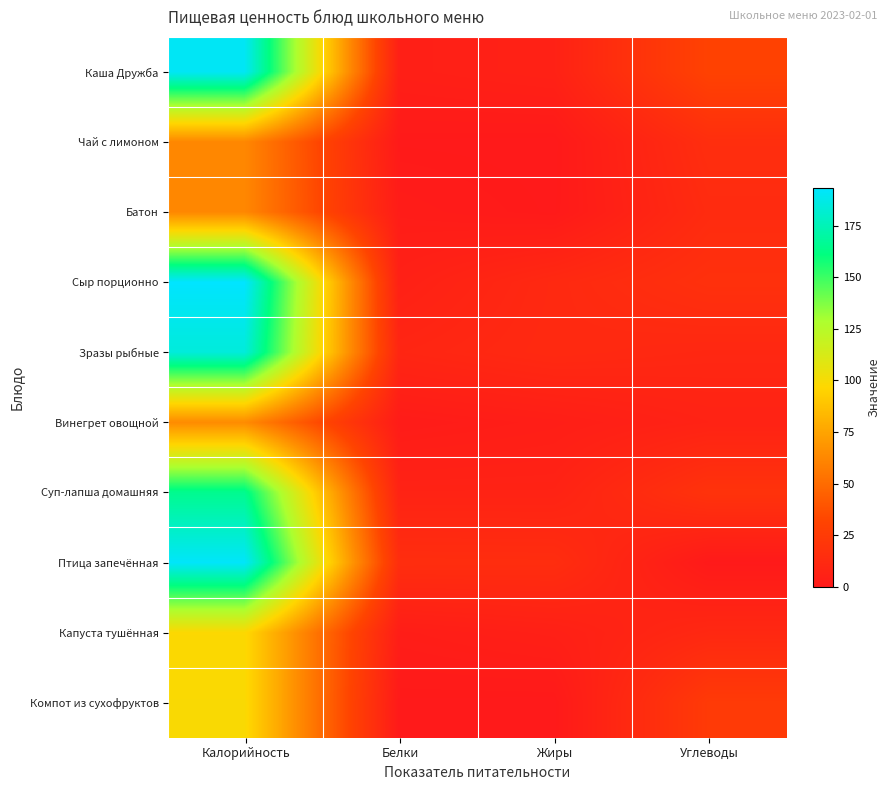

What is the difference between the highest and lowest values at Углеводы?

30.0